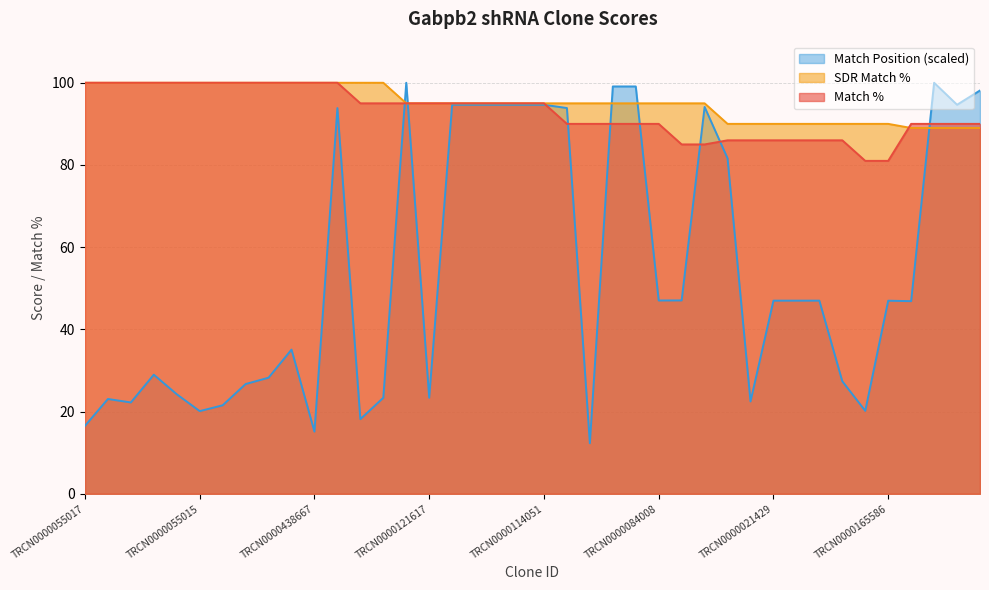

At how many categories does at least one series exceed 86?

40